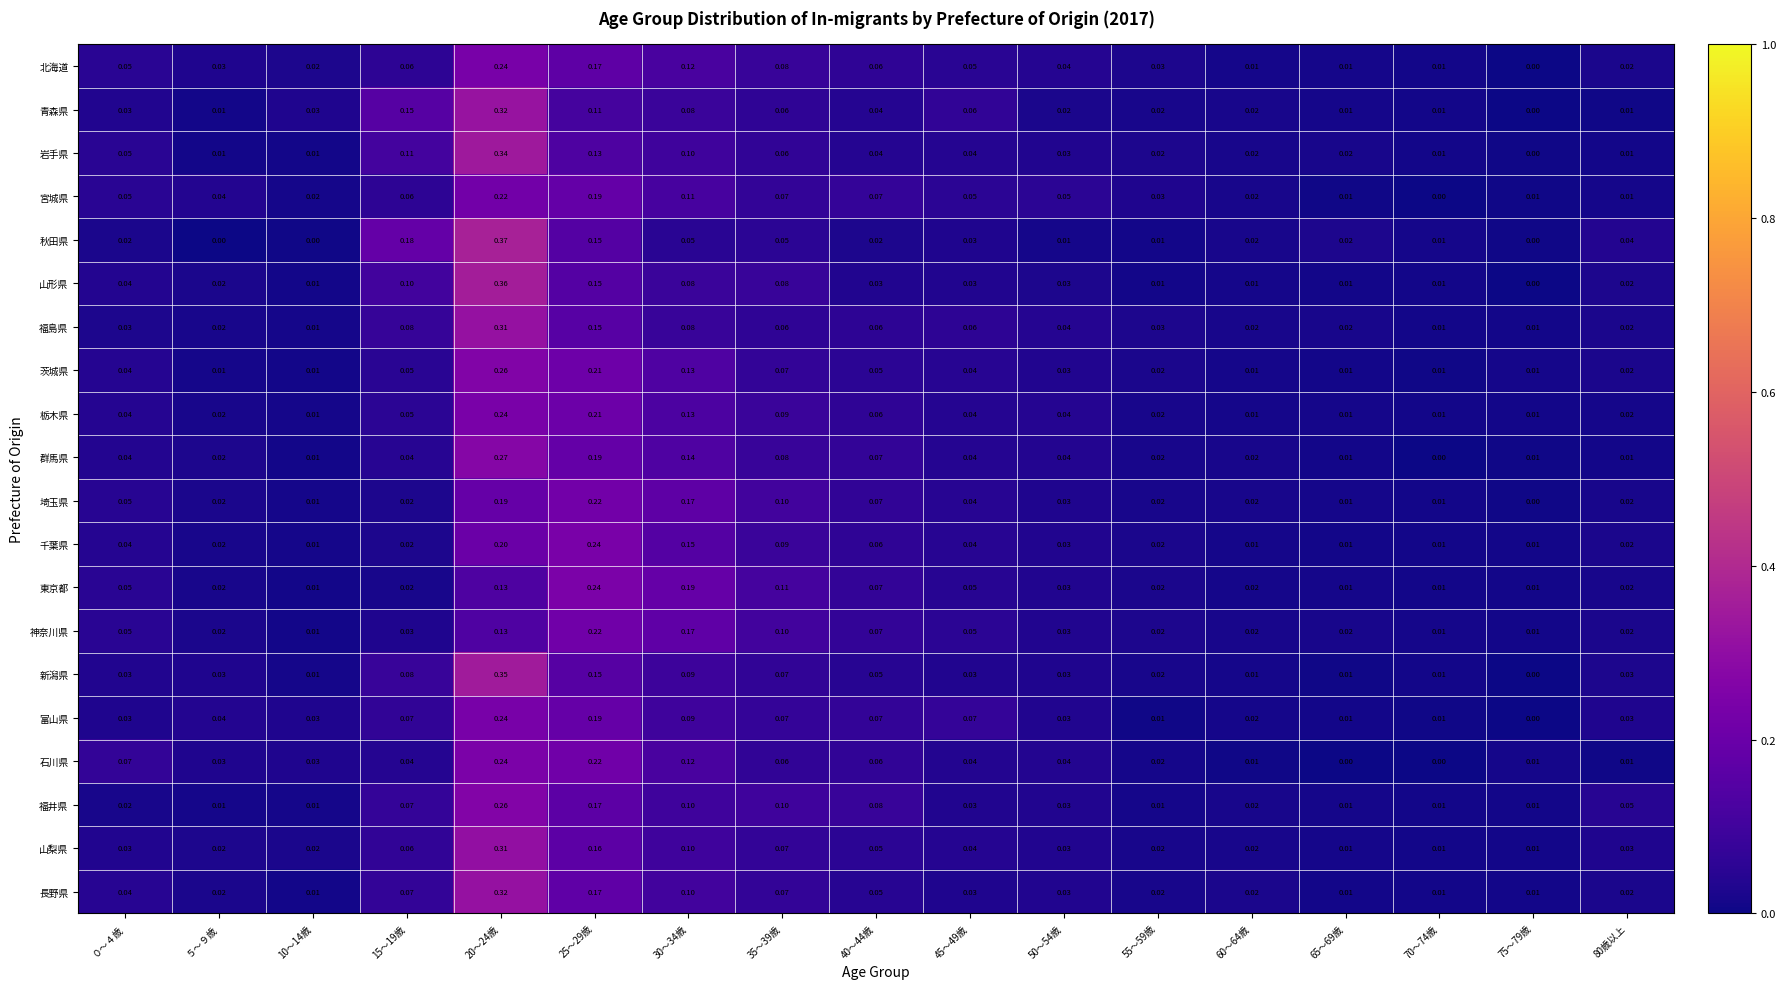

Which series has the largest range (max minus min)?

秋田県